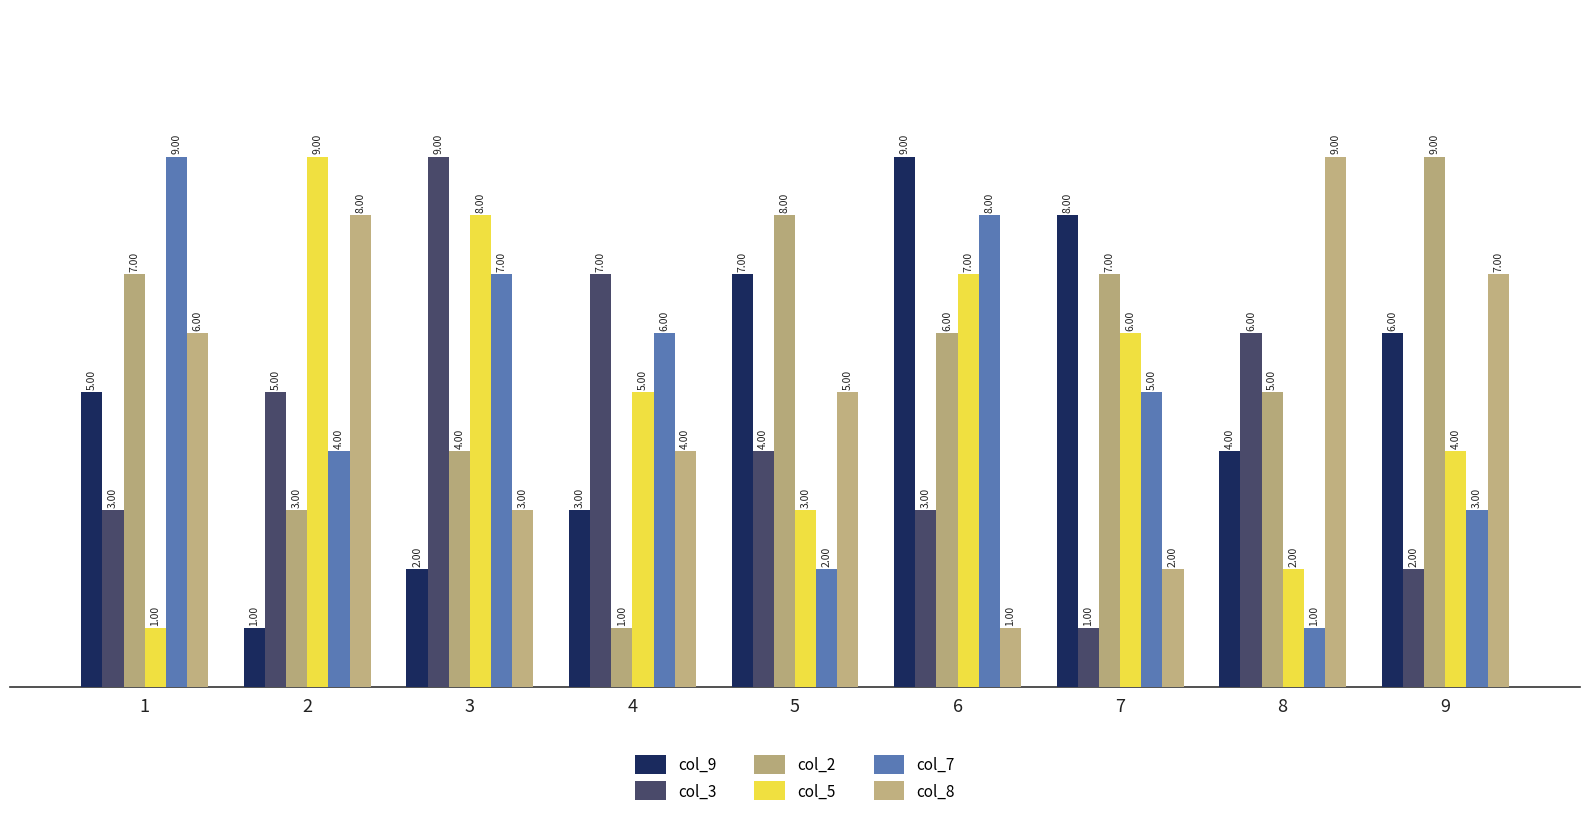

How many groups of bars are there?

9